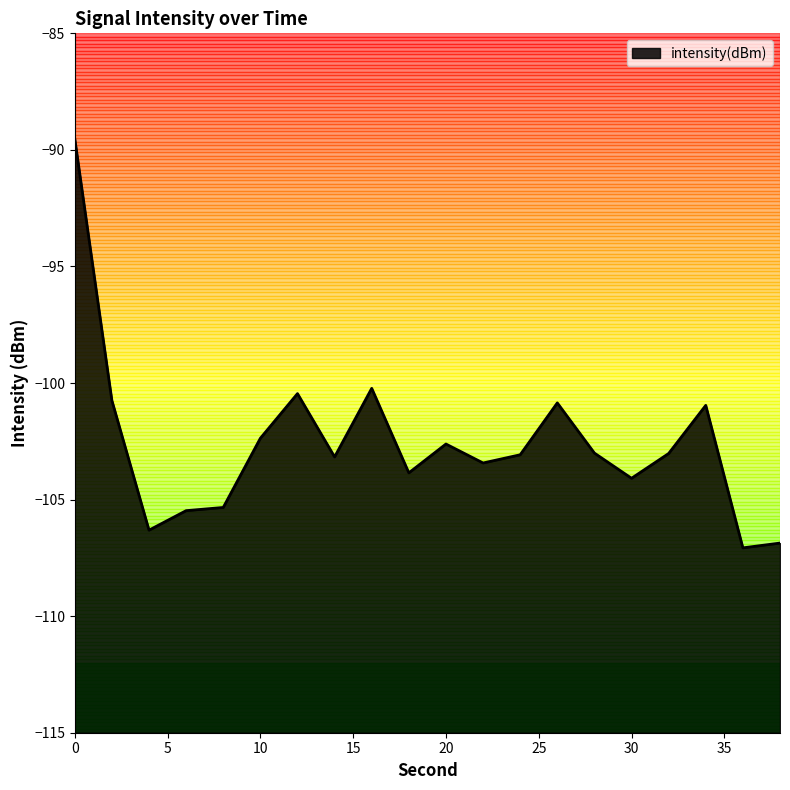

Read the value at 36.

-107.1